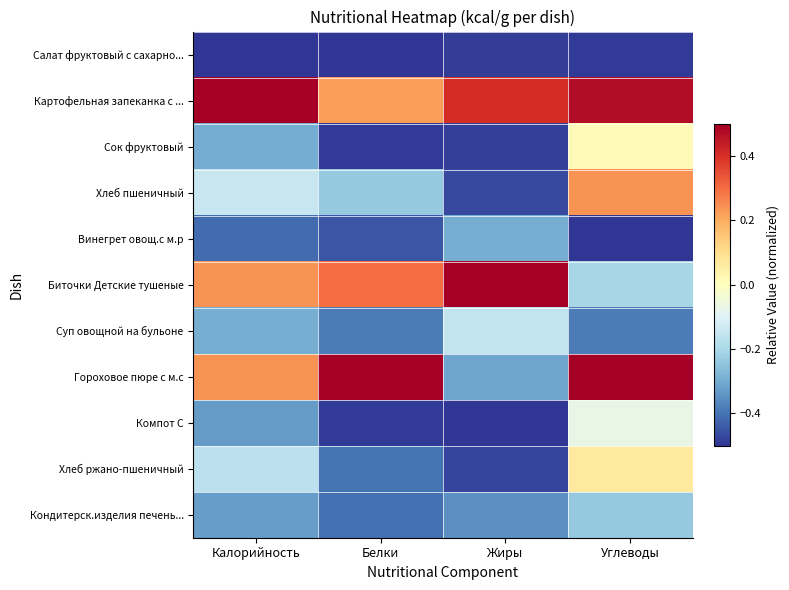

At how many categories does at least one series exceed 0?

4